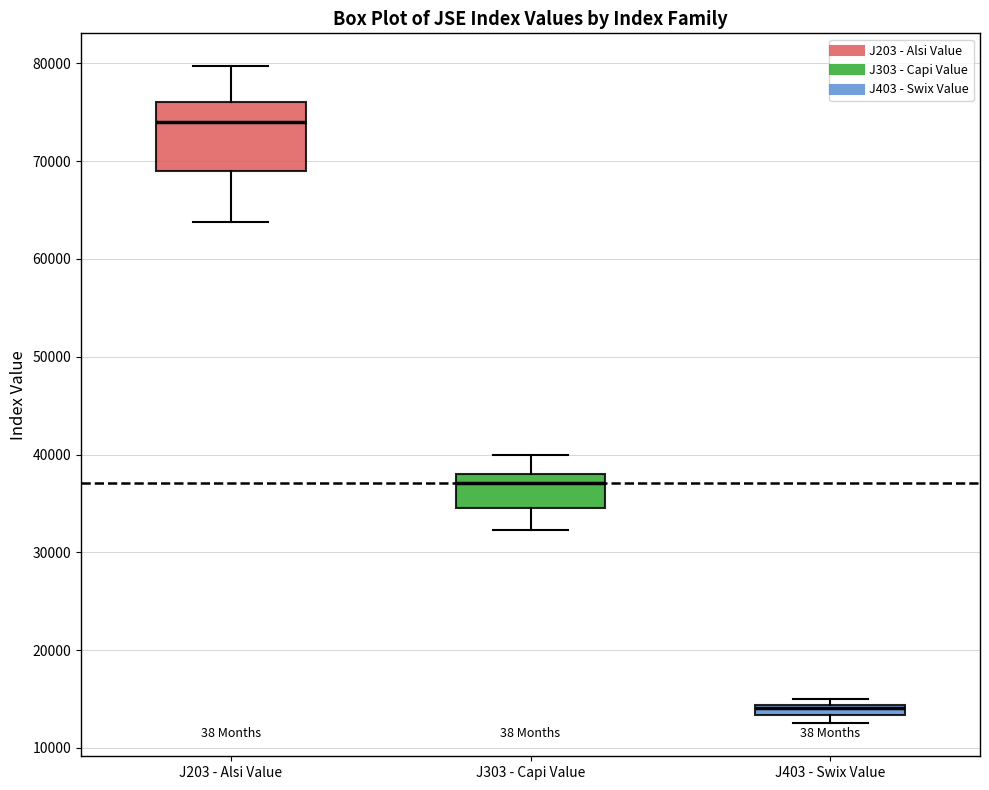

Comparing the boxes themselves (not the whiskers), which one is the tallest?

J203 - Alsi Value